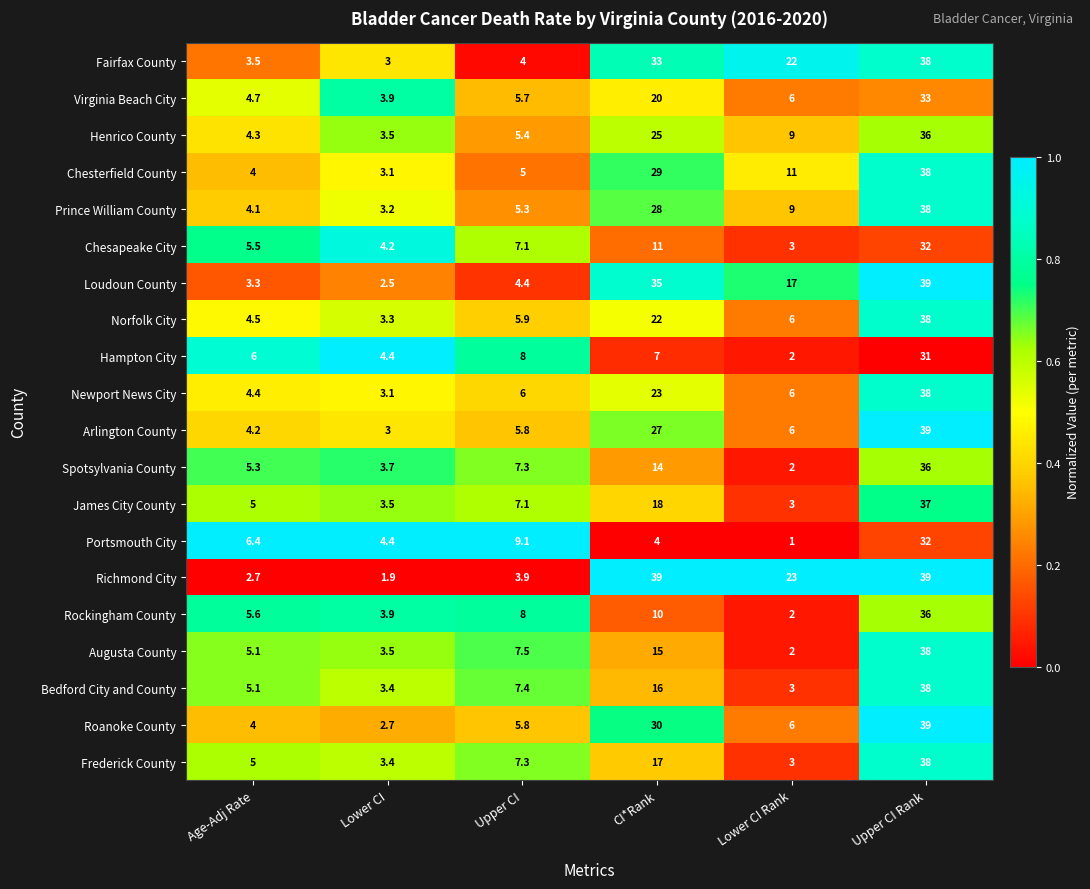

What is the sum of all Chesterfield County values?

90.1